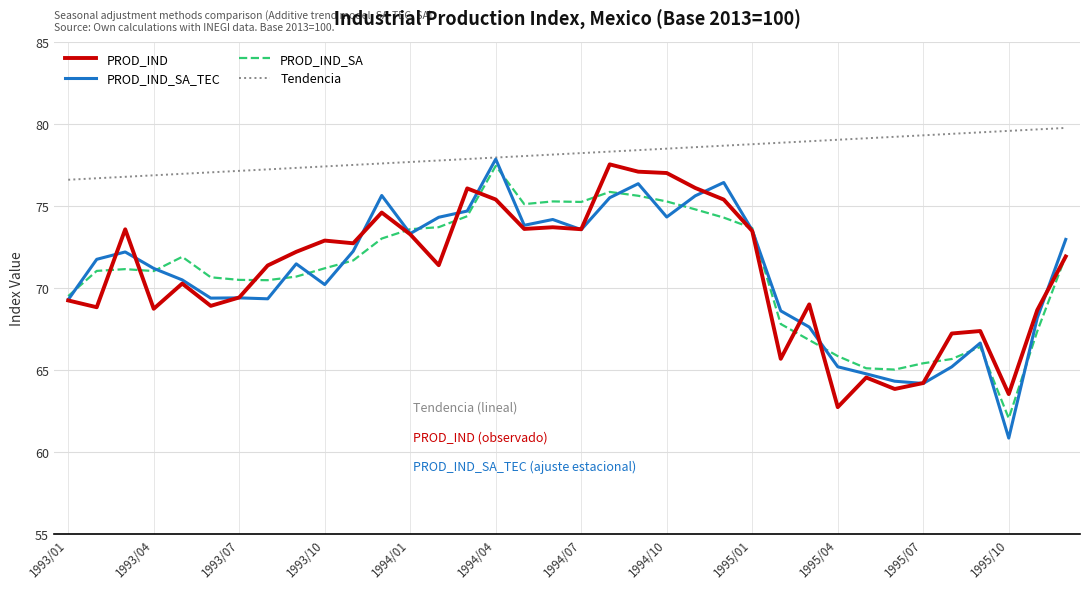

What is the lowest value of the Tendencia series?

76.6